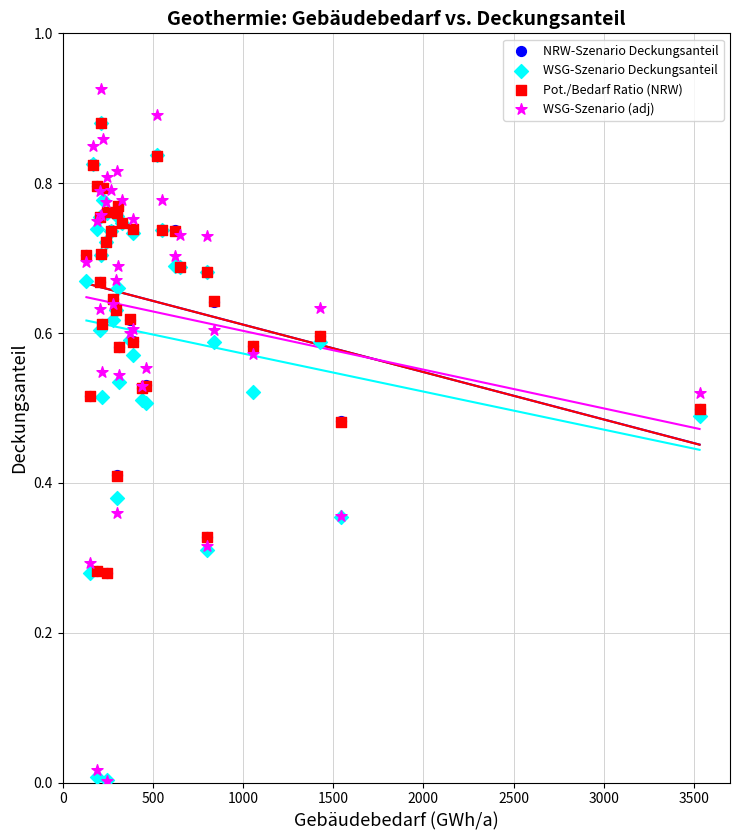

What are all the series names shown in the legend?

NRW-Szenario Deckungsanteil, WSG-Szenario Deckungsanteil, Pot./Bedarf Ratio (NRW), WSG-Szenario (adj)